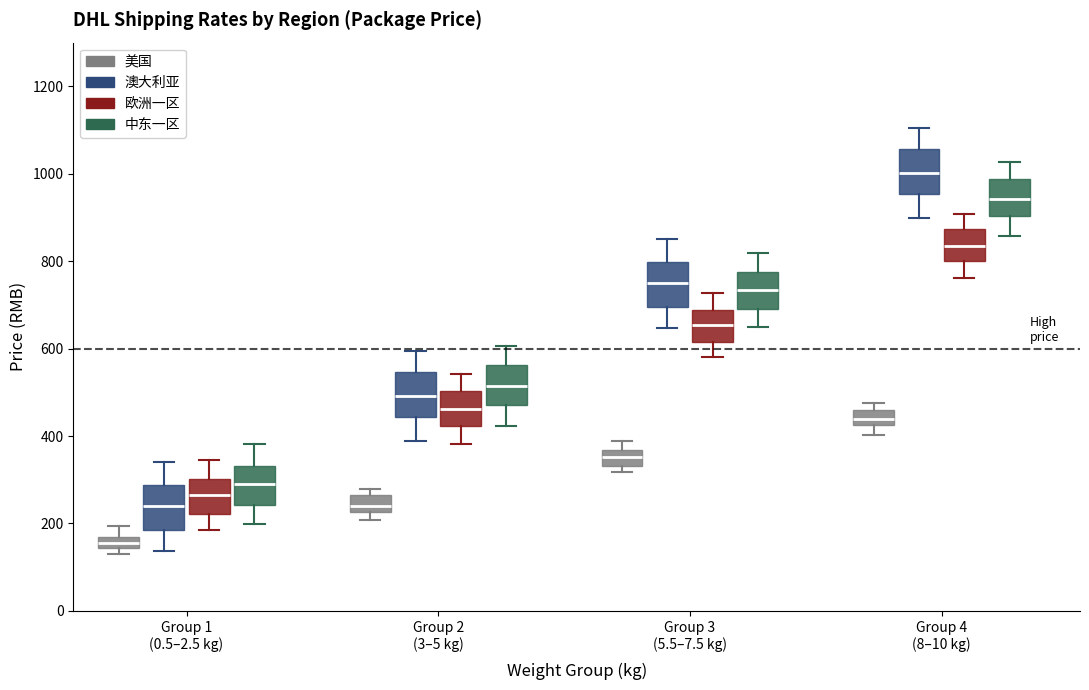

Which box has the highest median line?

Group 4 (8–10 kg) (澳大利亚)